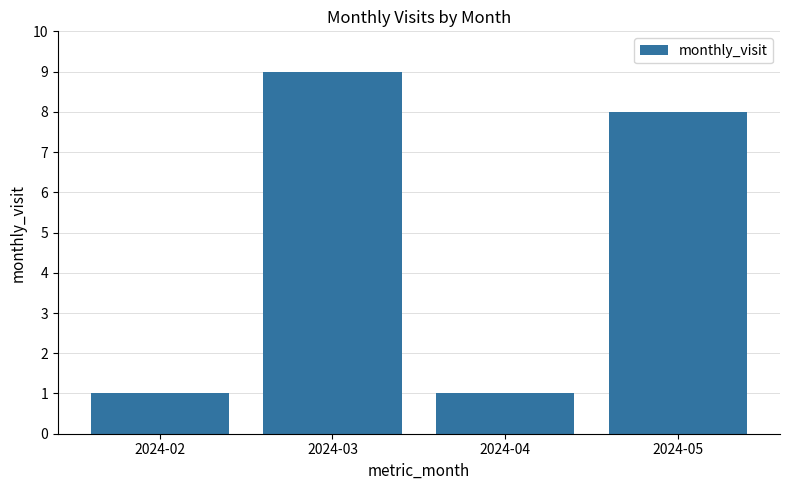

The chart shows a value of 8 at 2024-05. True or false?

True